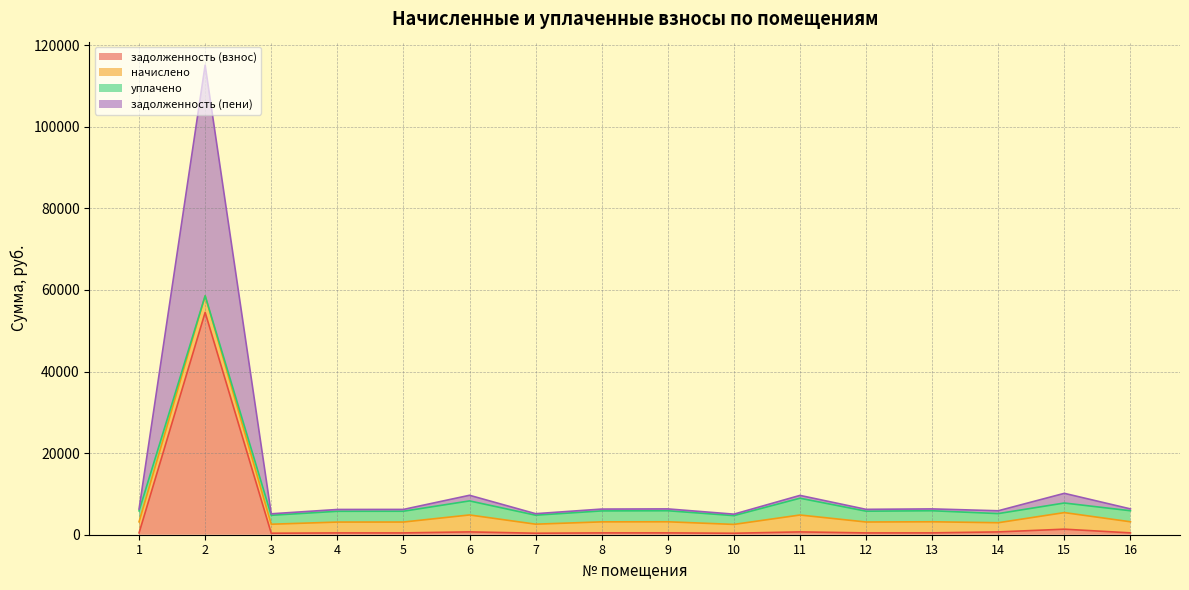

Does the chart have visible grid lines?

Yes